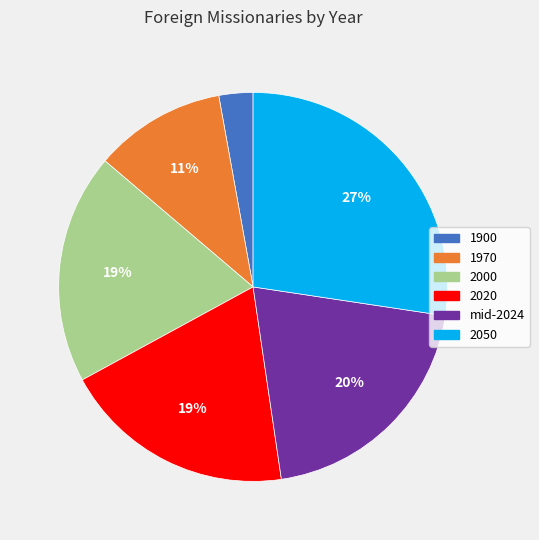

Between 2000 and mid-2024, which is larger?

mid-2024